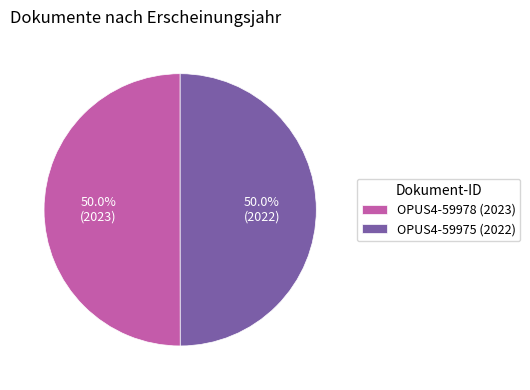

To the nearest percent, what percentage of the pie is OPUS4-59975?

50%